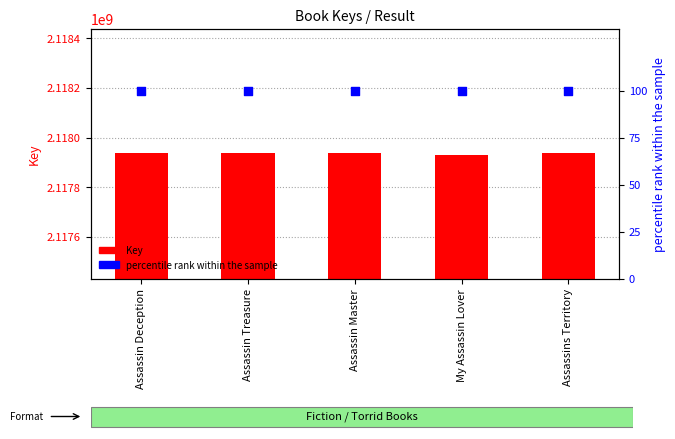

Which series reaches the maximum Y coordinate?

Key